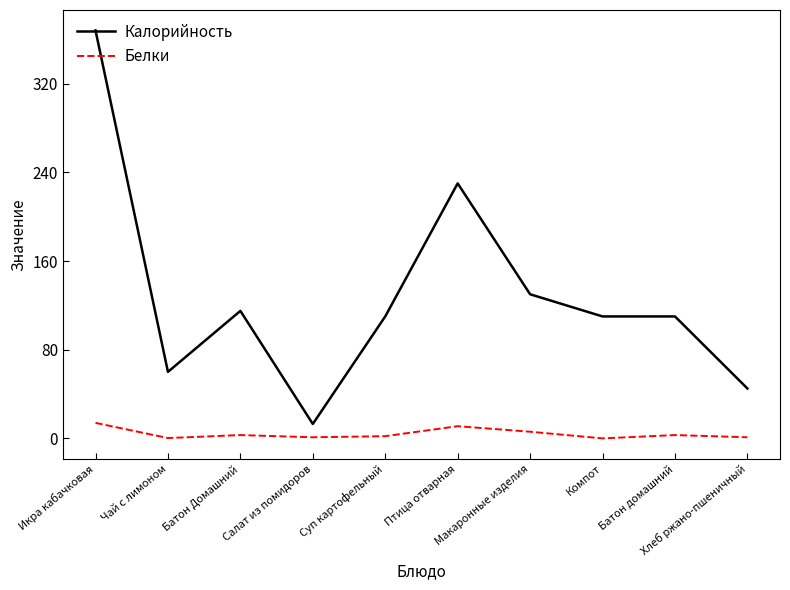

Rank the series by their maximum value, from highest to lowest.

Калорийность, Белки